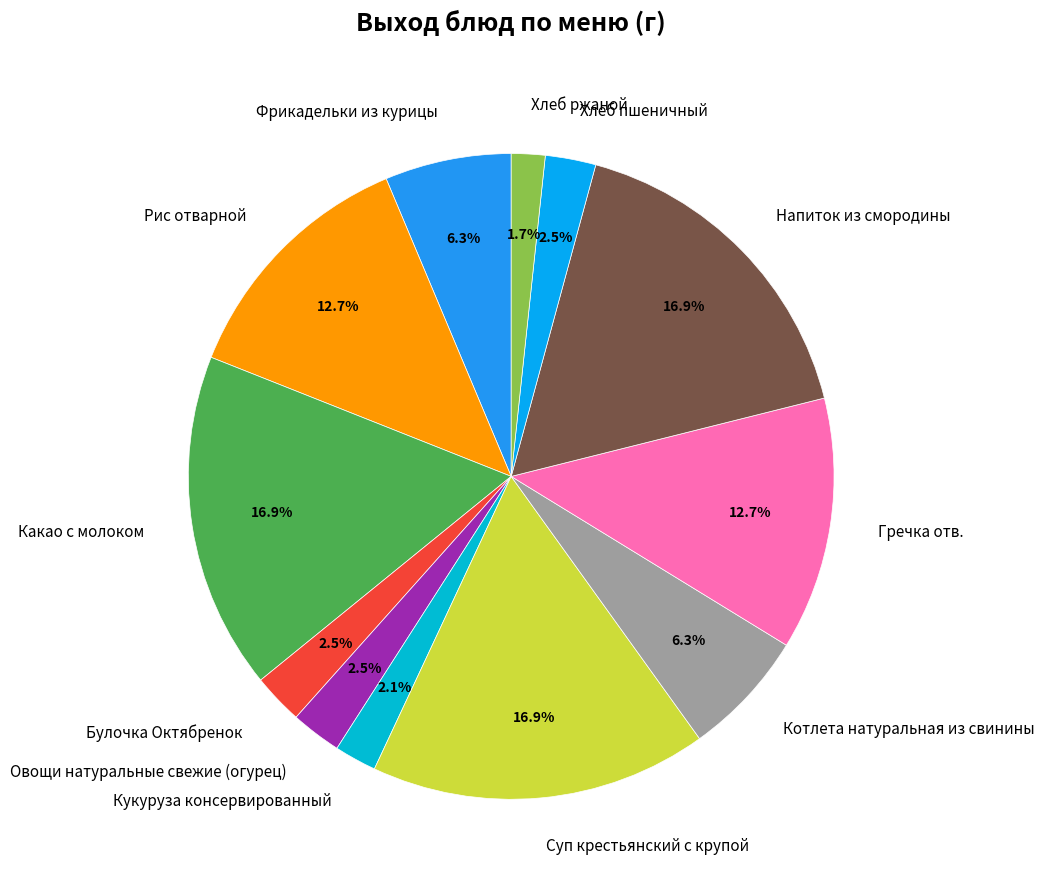

Is there a majority slice in this chart?

No